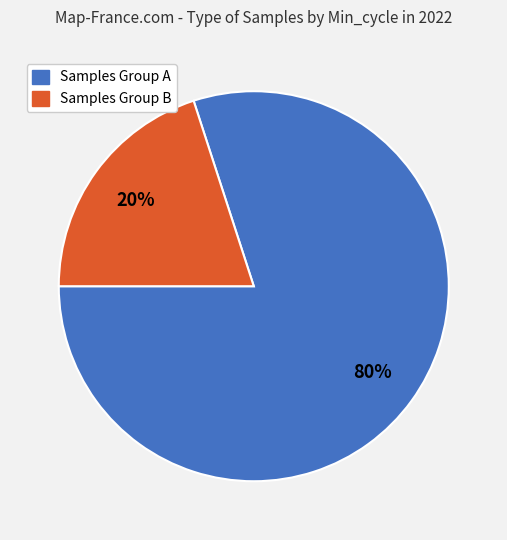

To the nearest percent, what is the average slice percentage?

50%